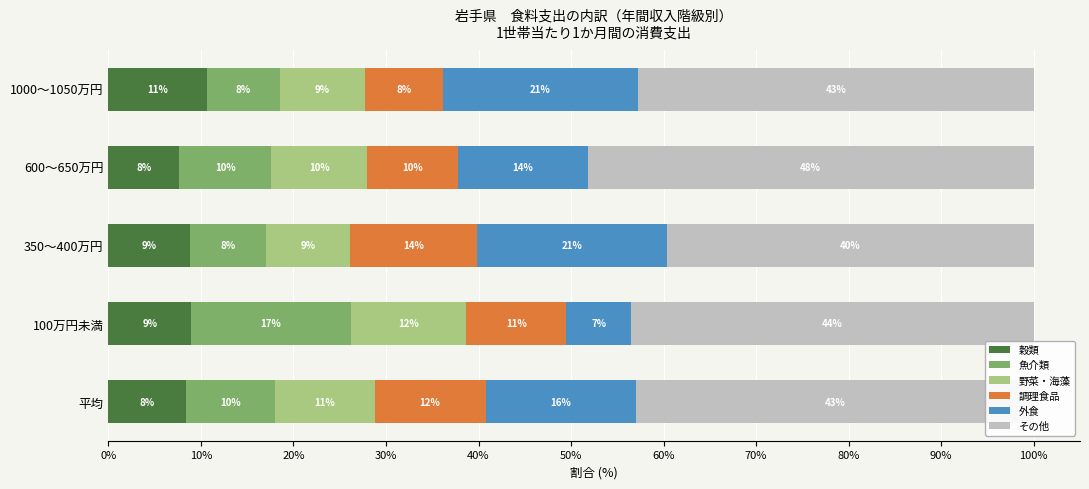

What are all the series names shown in the legend?

穀類, 魚介類, 野菜・海藻, 調理食品, 外食, その他